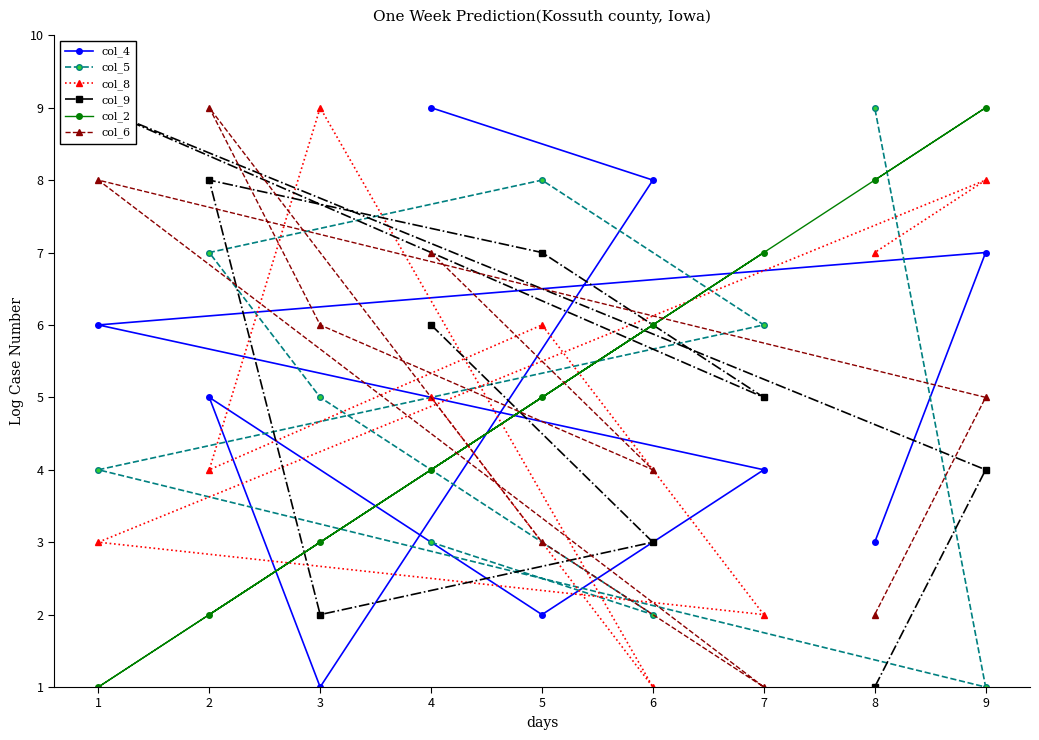

List the labels in order of col_2 value, largest first.

9, 8, 7, 6, 5, 4, 3, 2, 1